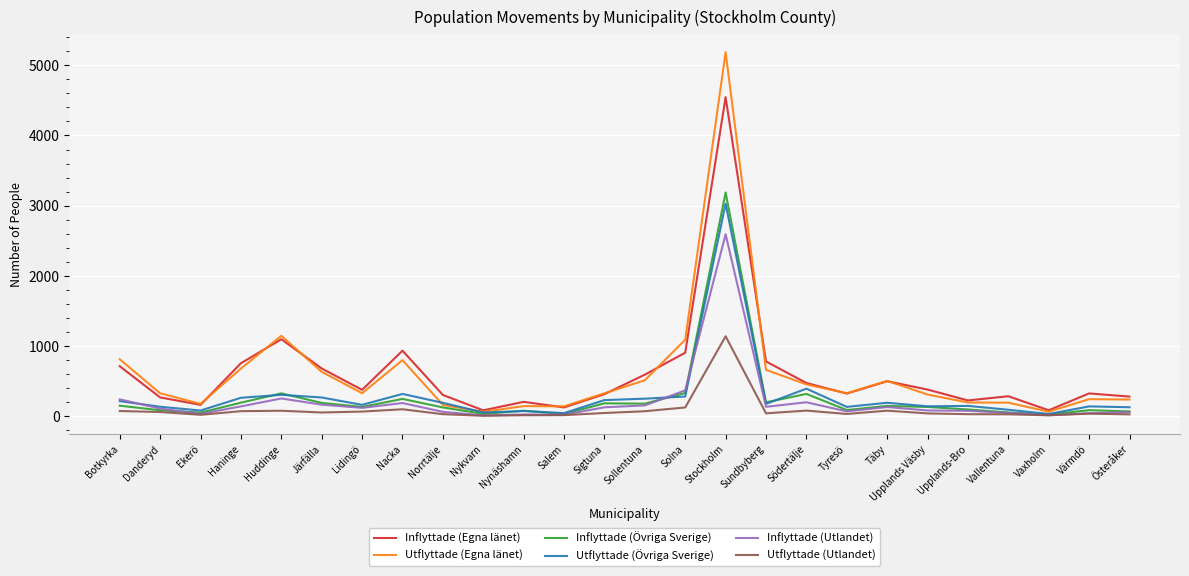

Which series changed the most between Botkyrka and Vaxholm?

Utflyttade (Egna länet)